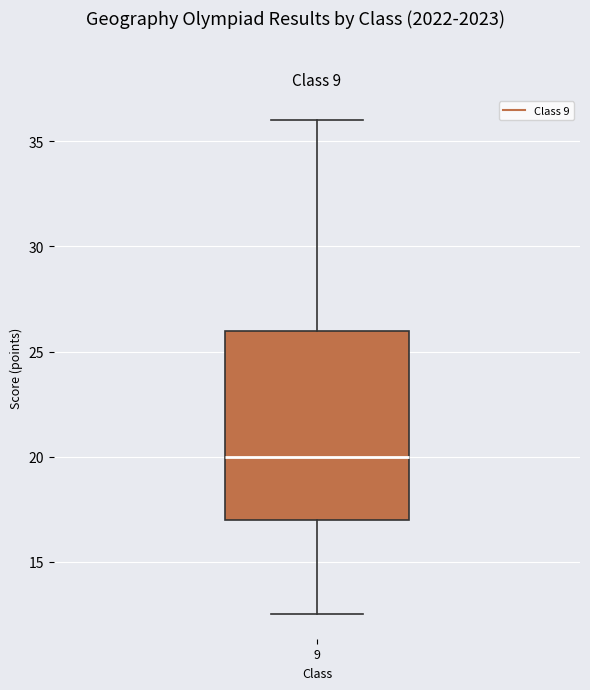

Where does the lower whisker of the box at x = 9 end on the y-axis? The values are not printed on the chart, so give them approximately, as read against the axis.

12.5